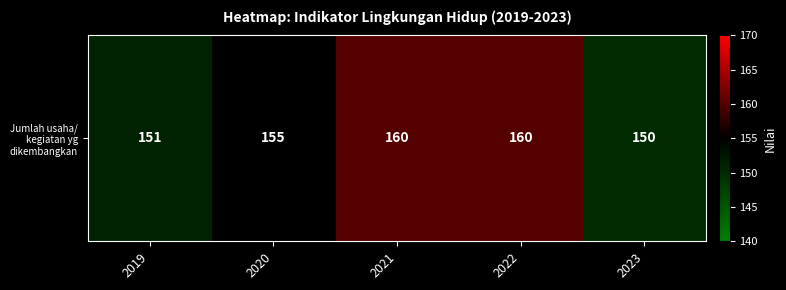

Reading left to right, transcribe all the data shown in this chart.

2019=151	2020=155	2021=160	2022=160	2023=150